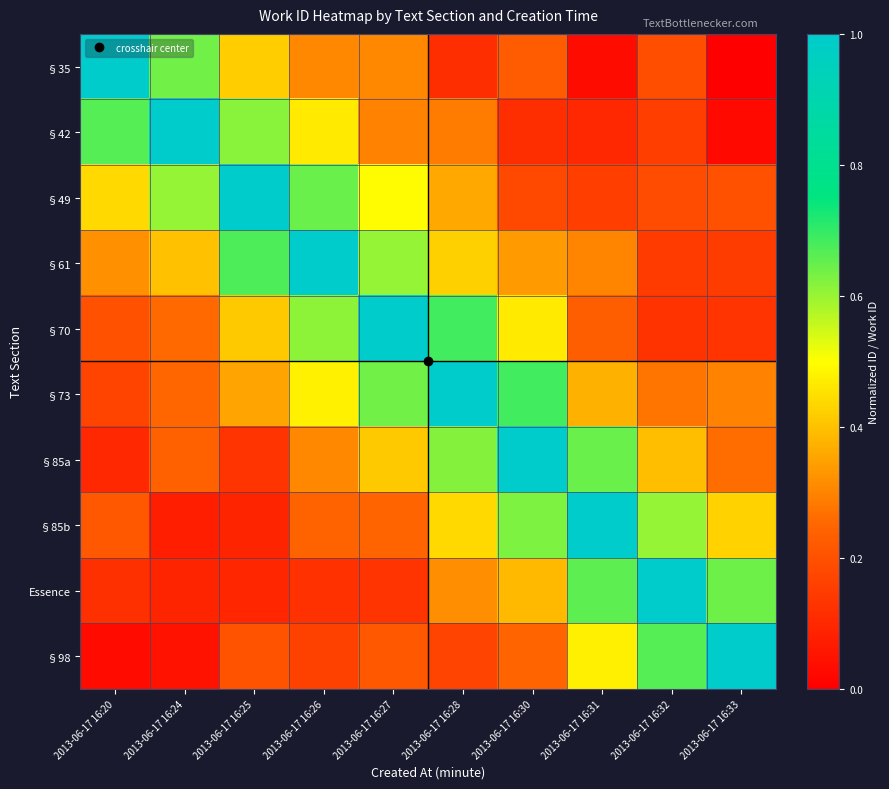

Which has a higher value, 2013-06-17 16:32 or 2013-06-17 16:25?

2013-06-17 16:25